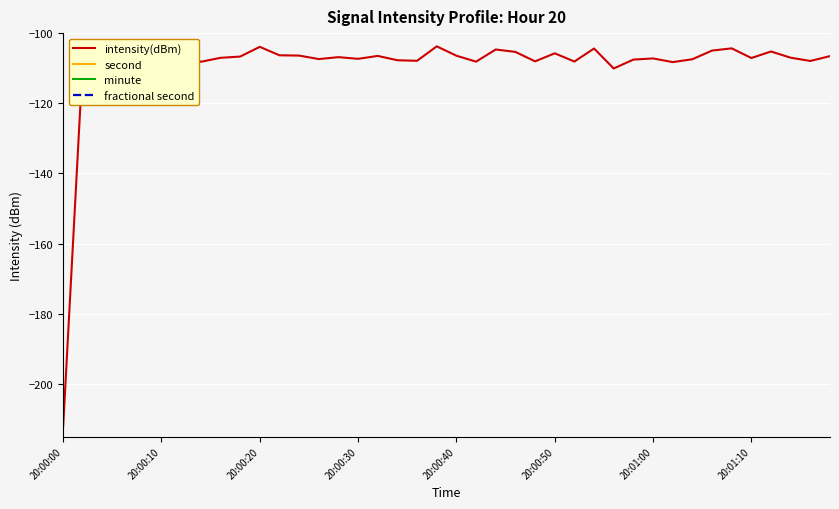

What is the maximum value shown in the chart?

58.0